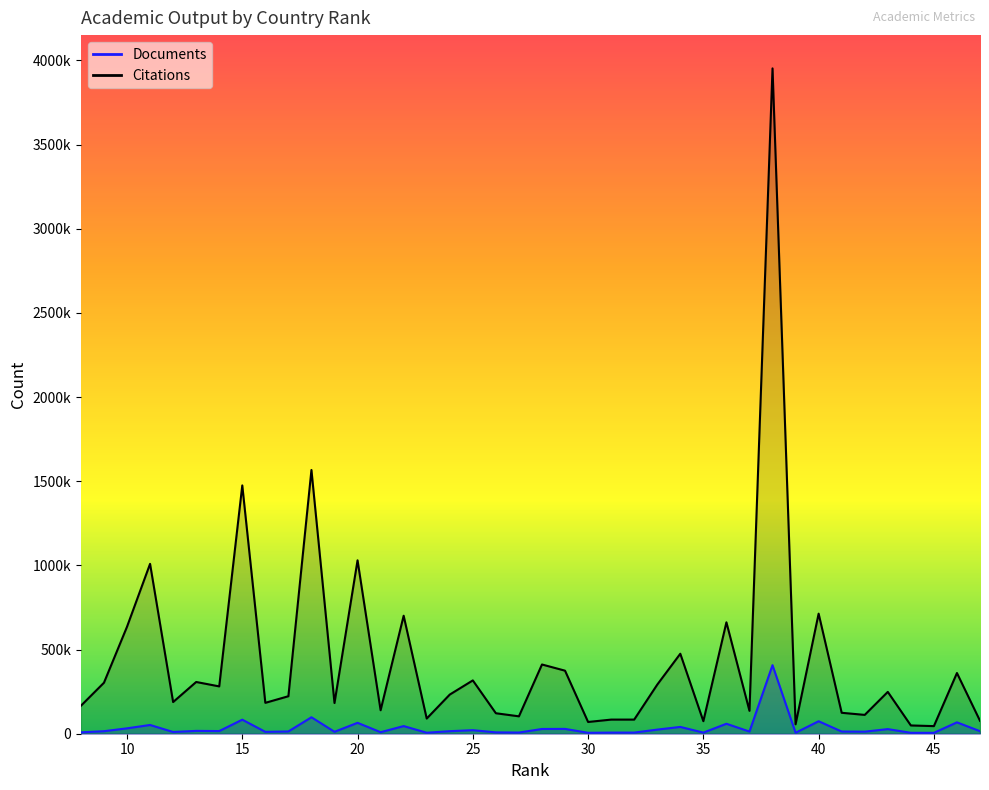

Does the chart display data point markers on the line(s)?

No